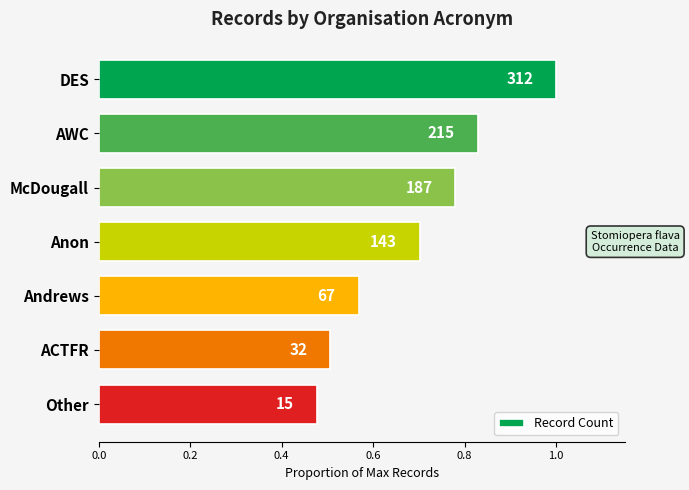

What is the maximum value shown in the chart?

1.0